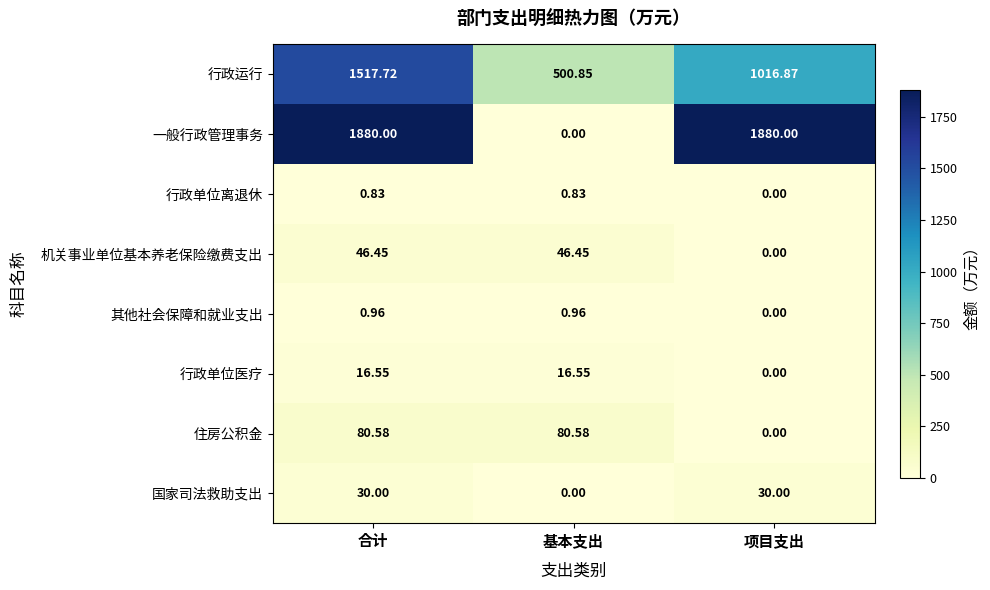

Rank the series by their maximum value, from lowest to highest.

行政单位离退休, 其他社会保障和就业支出, 行政单位医疗, 国家司法救助支出, 机关事业单位基本养老保险缴费支出, 住房公积金, 行政运行, 一般行政管理事务